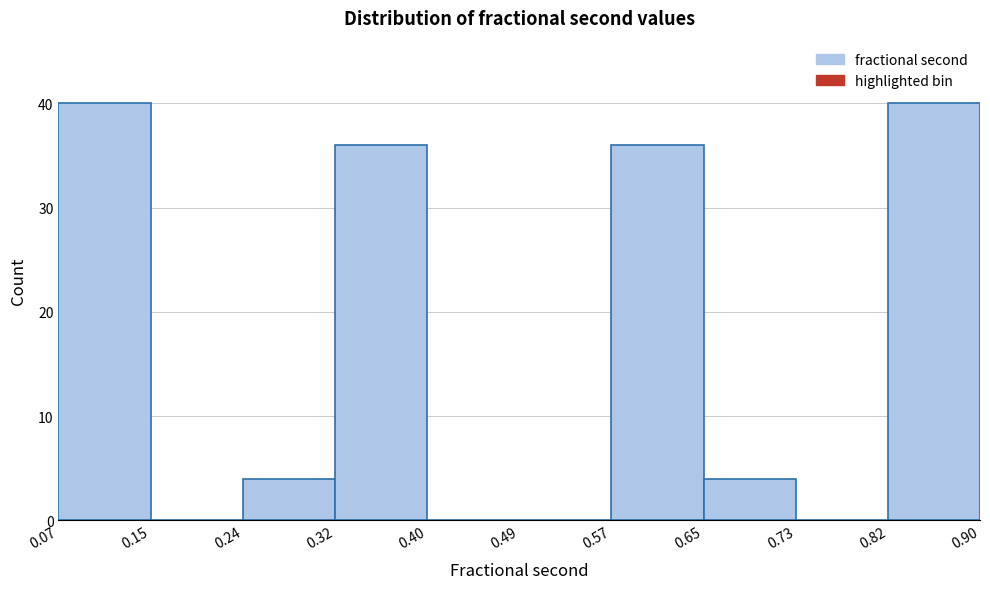

Reading left to right, list every bar in this chart as the range it spans on the x-axis followed by its height. The values are not printed on the chart, so give them approximately, as read against the axis.

0.07 to 0.15: 40
0.15 to 0.24: 0
0.24 to 0.32: 4
0.32 to 0.40: 36
0.40 to 0.49: 0
0.49 to 0.57: 0
0.57 to 0.65: 36
0.65 to 0.73: 4
0.73 to 0.82: 0
0.82 to 0.90: 40